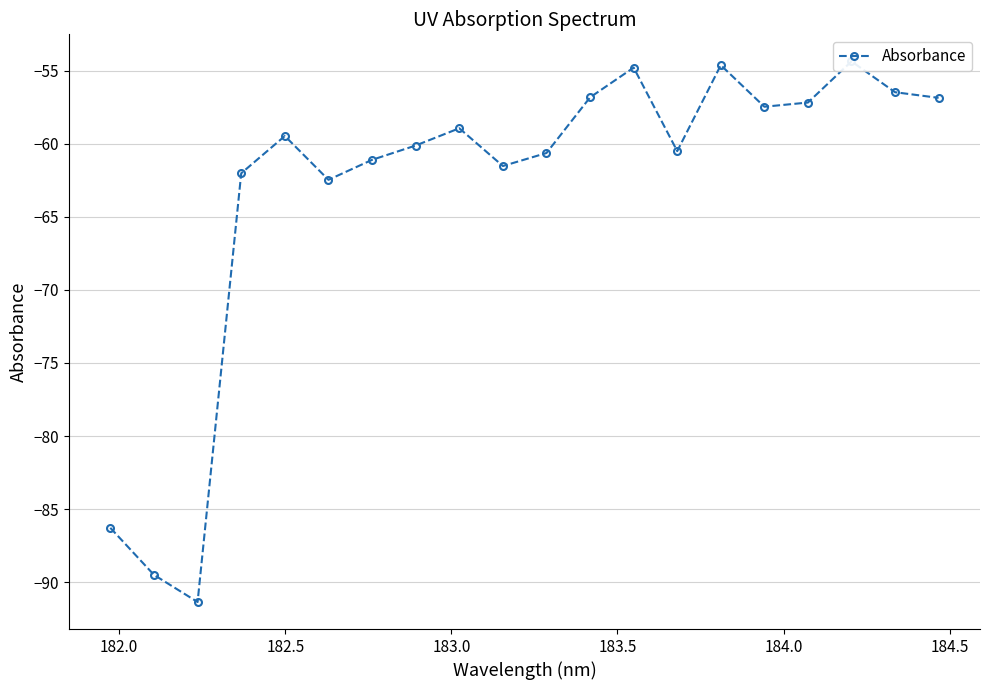

How many lines are shown in the chart?

1